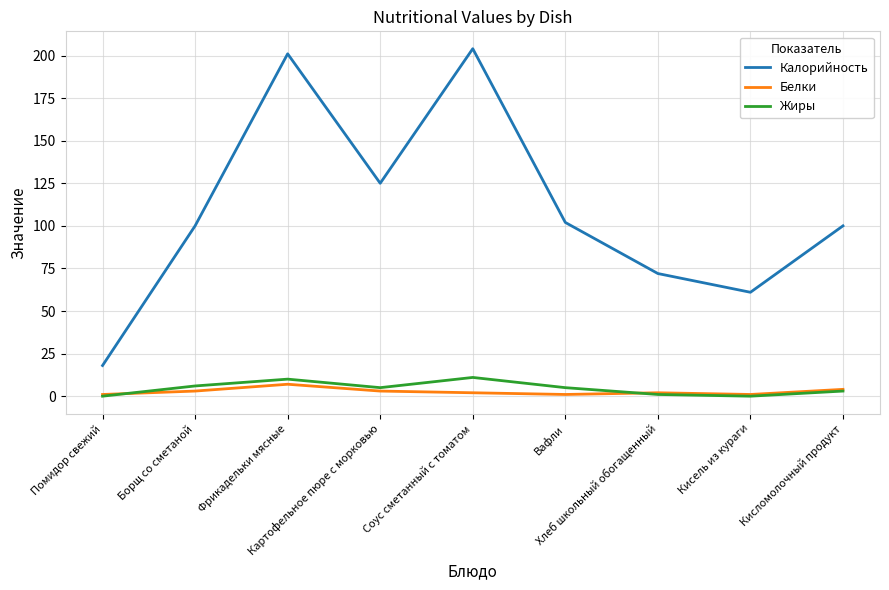

How many Белки values are between 1 and 3?

7